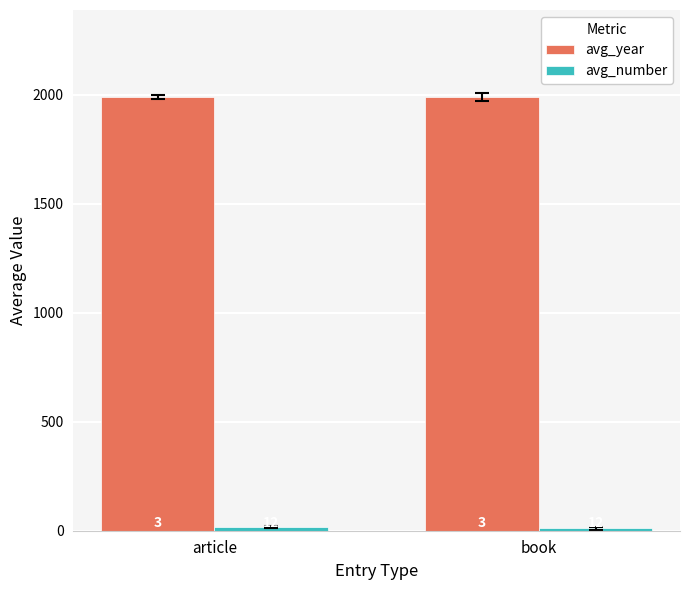

Are the bars grouped side by side (vs. stacked)?

Yes